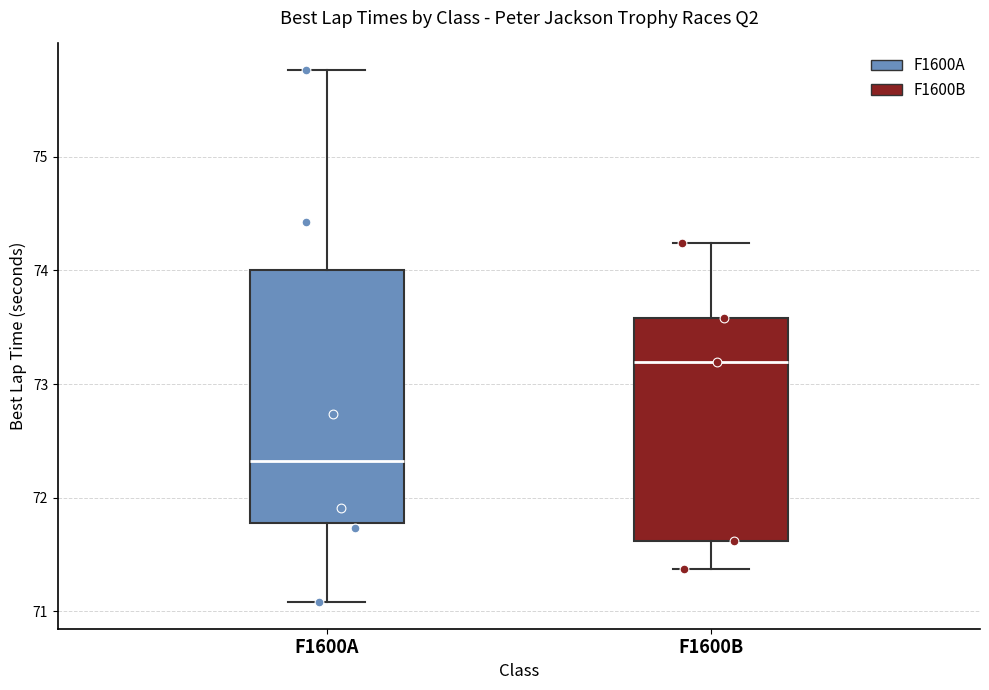

Reading left to right, read every box against the y-axis: the position of its median line, the range the box covers, and the ends of its whiskers. The values are not printed on the chart, so give them approximately, as read against the axis.

F1600A: median 72.3, box 71.8 to 74.0, whiskers 71.1 to 75.8
F1600B: median 73.2, box 71.6 to 73.6, whiskers 71.4 to 74.2